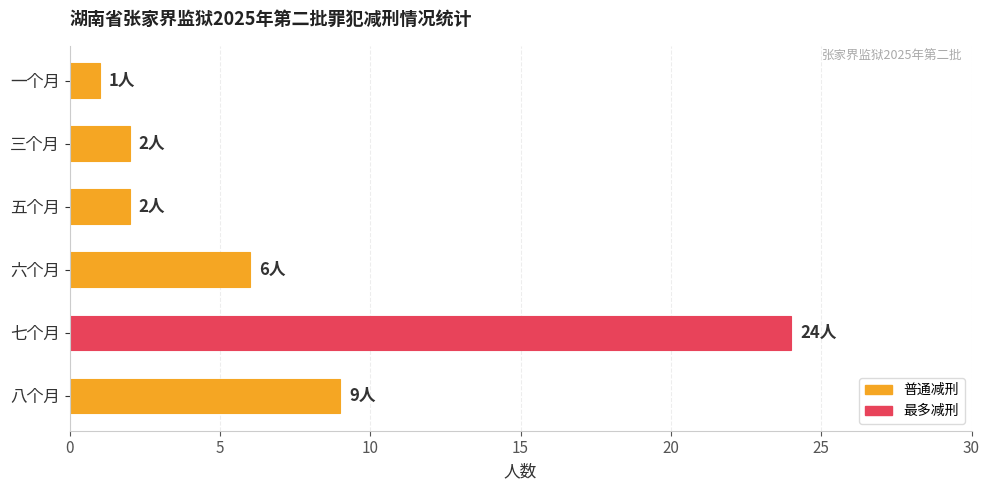

Between 五个月 and 七个月, which is larger?

七个月